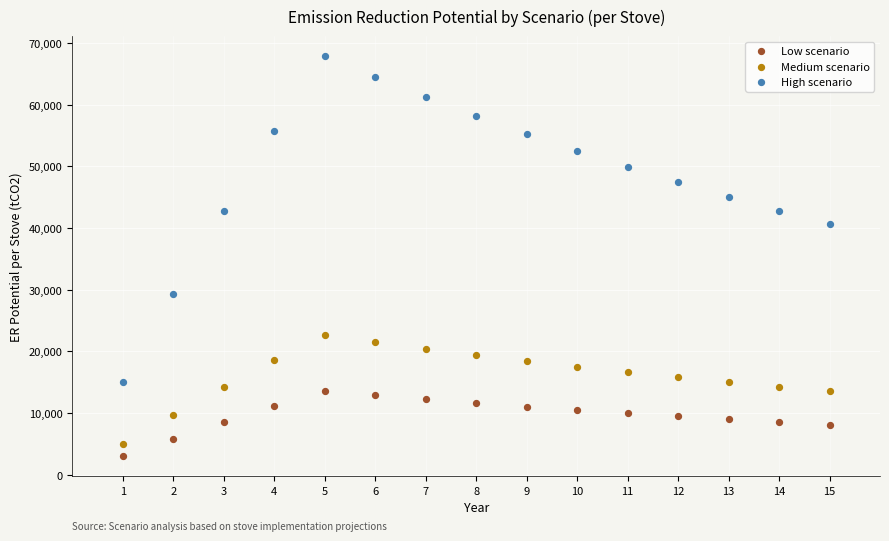

Which series has the largest Y range (max minus min)?

High scenario